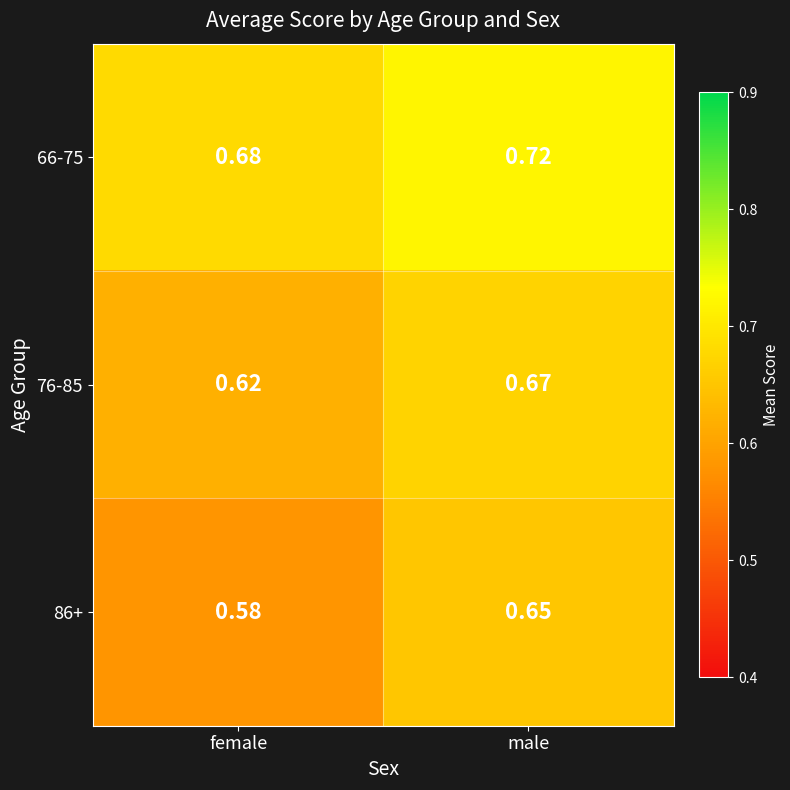

At which label is 66-75 closest to 0?

female